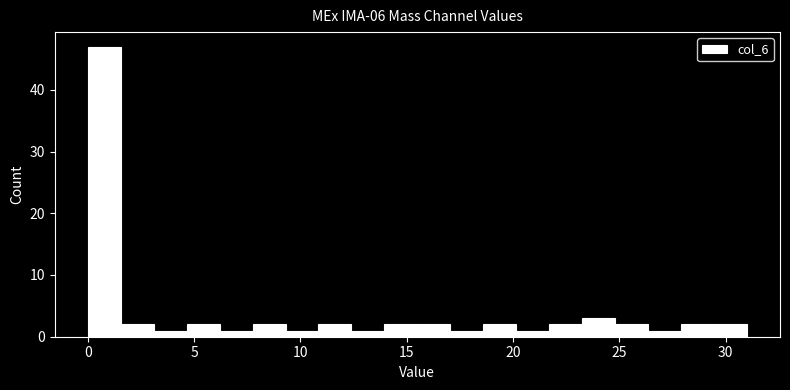

Around what value on the x-axis is the tallest bar? Give the approximate position of its centre, as read against the axis.

1.0